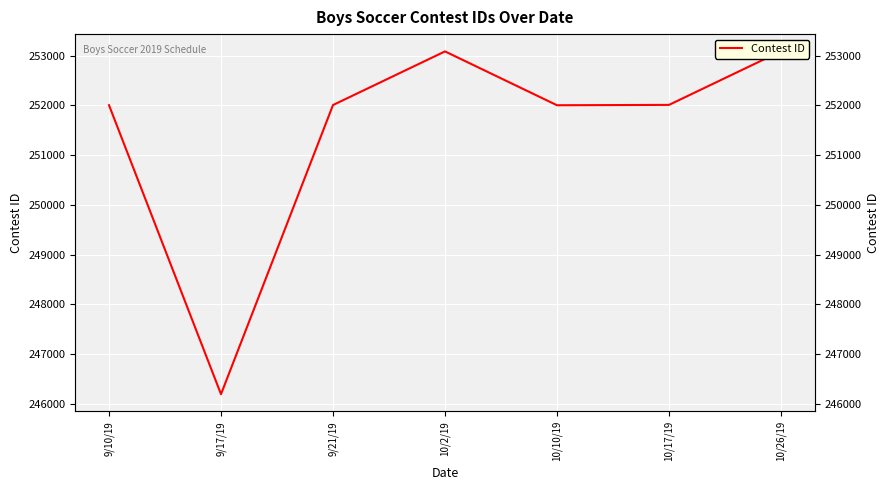

How many lines are shown in the chart?

1